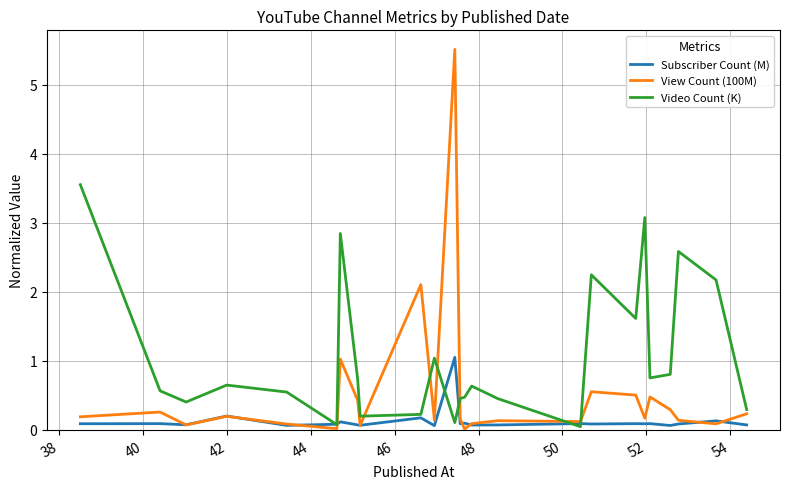

Which series has the largest range (max minus min)?

View Count (100M)